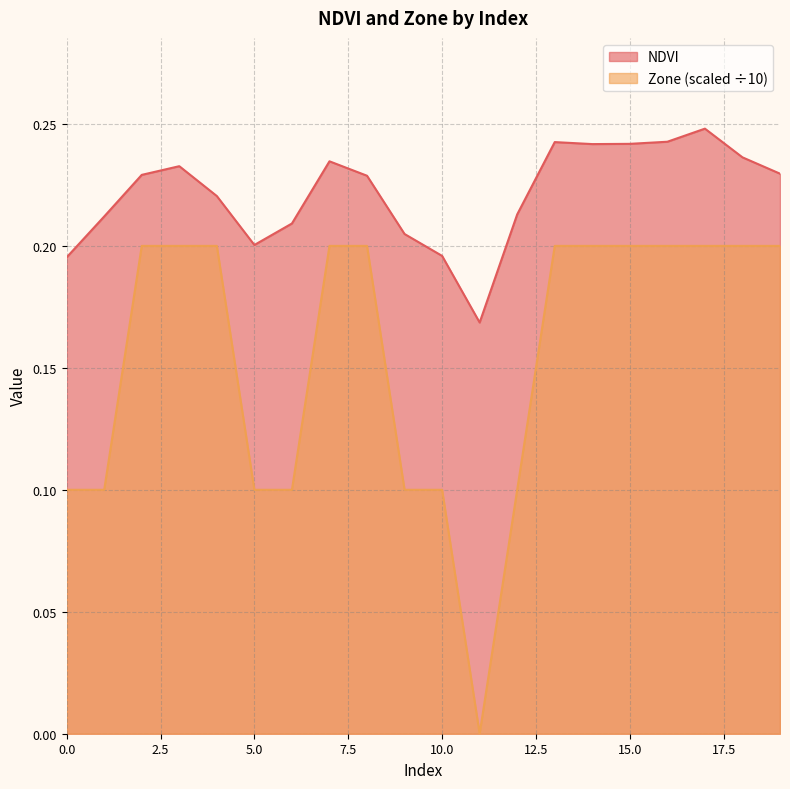

Rank the series at 0 from highest to lowest value.

NDVI, Zone